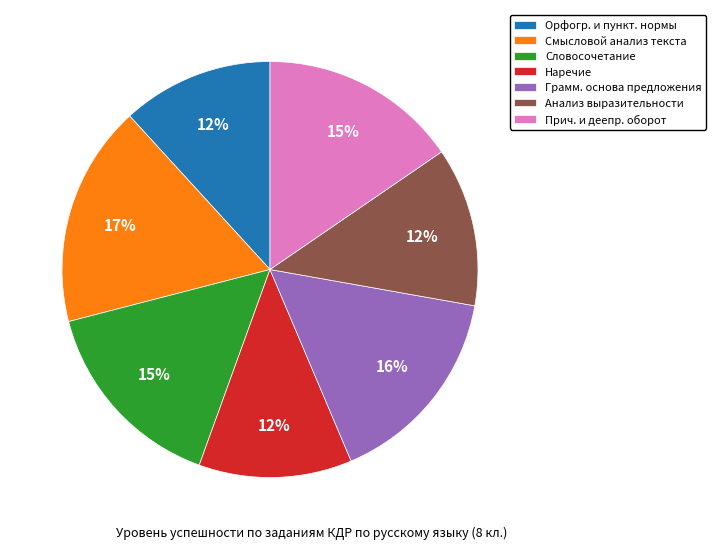

Count the number of slices in the pie.

7